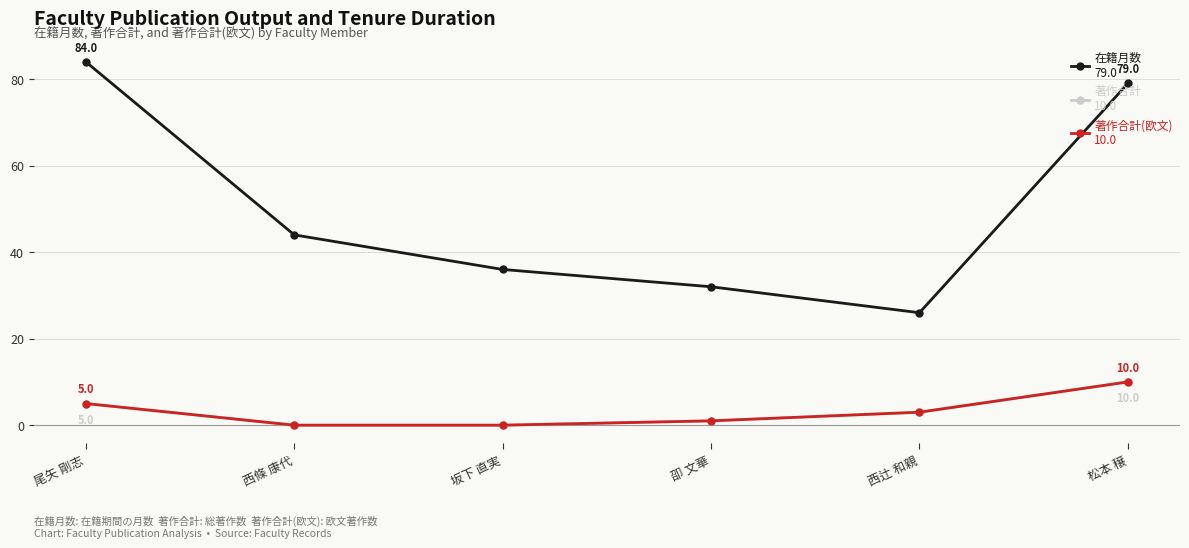

Does the chart have visible grid lines?

Yes